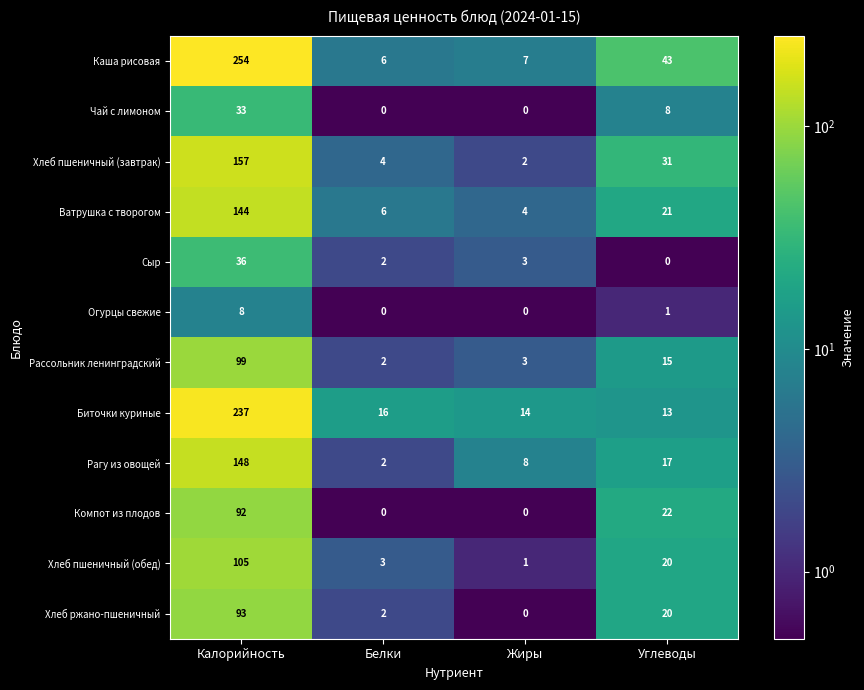

At which category is the sum across all series the highest?

Калорийность